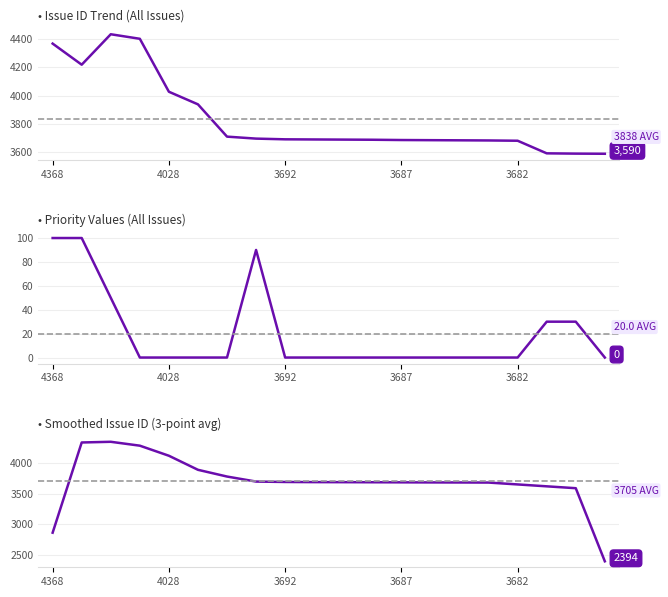

What is the greatest value displayed?

4434